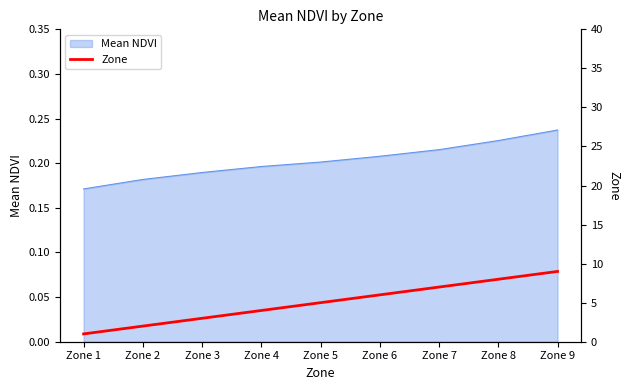

How many lines are shown in the chart?

1